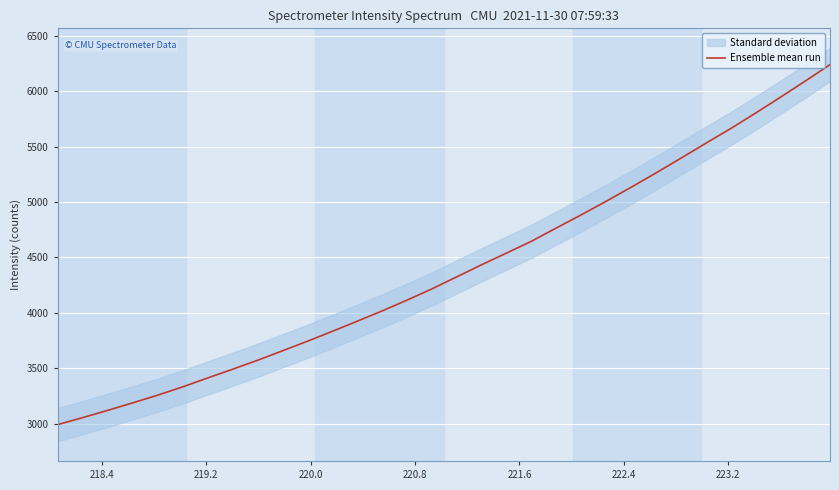

What is the maximum value for Ensemble mean run?

6239.9